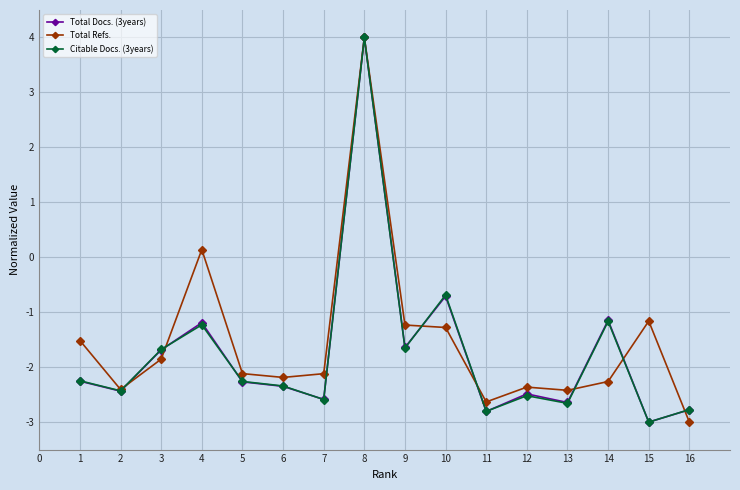

At which label does Citable Docs. (3years) first exceed -2?

3